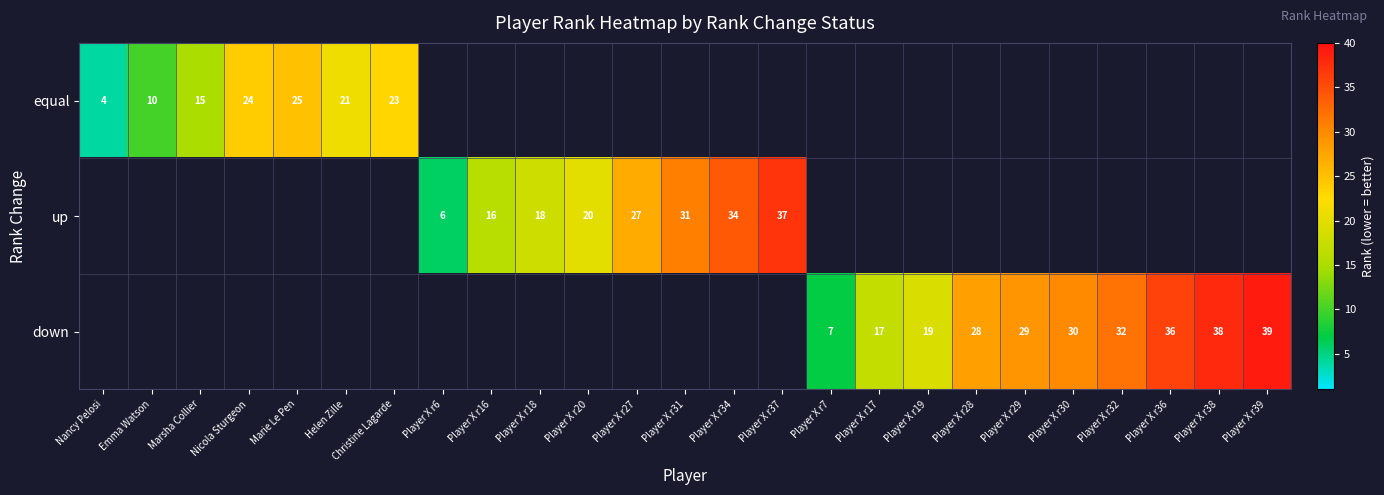

What is the smallest value displayed?

4.0